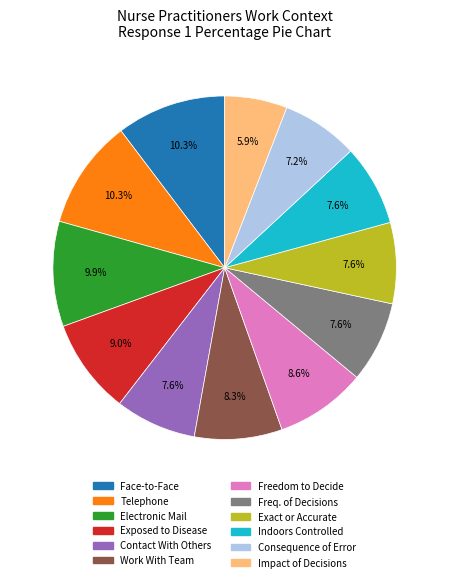

Does any single category account for the majority?

No